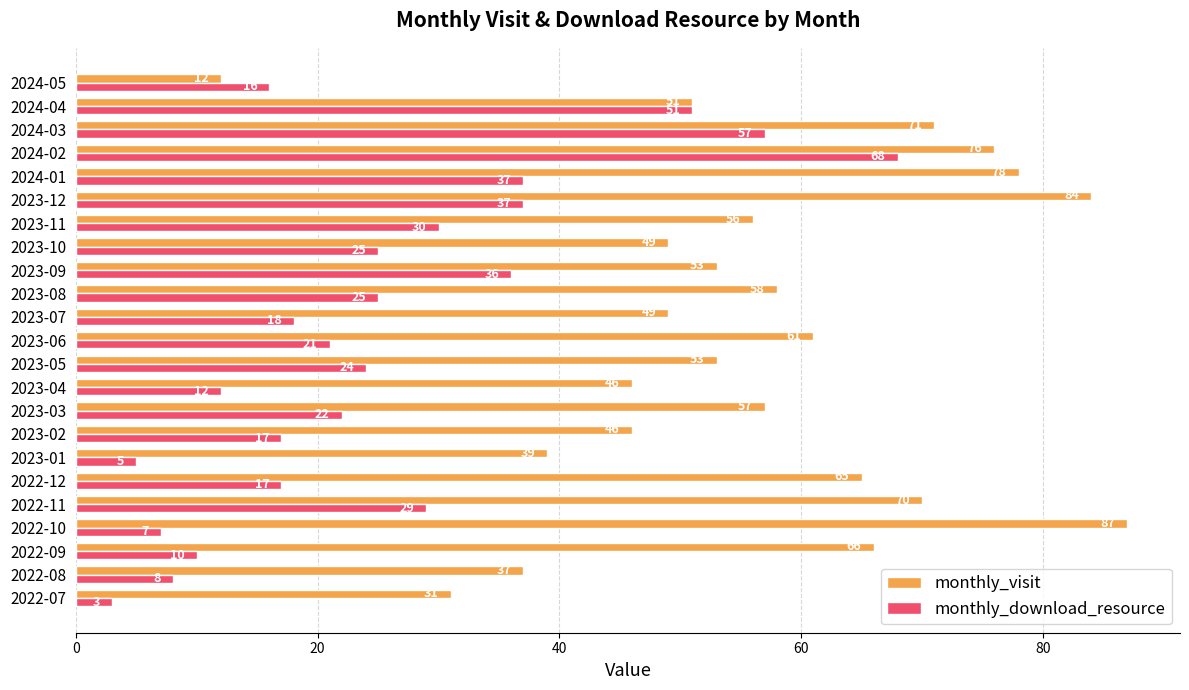

Is the value of monthly_visit at 2023-10 greater than the value of monthly_download_resource at 2023-03?

Yes